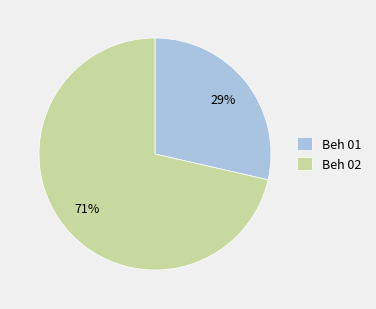

Rank the categories by value from highest to lowest.

Beh 02, Beh 01